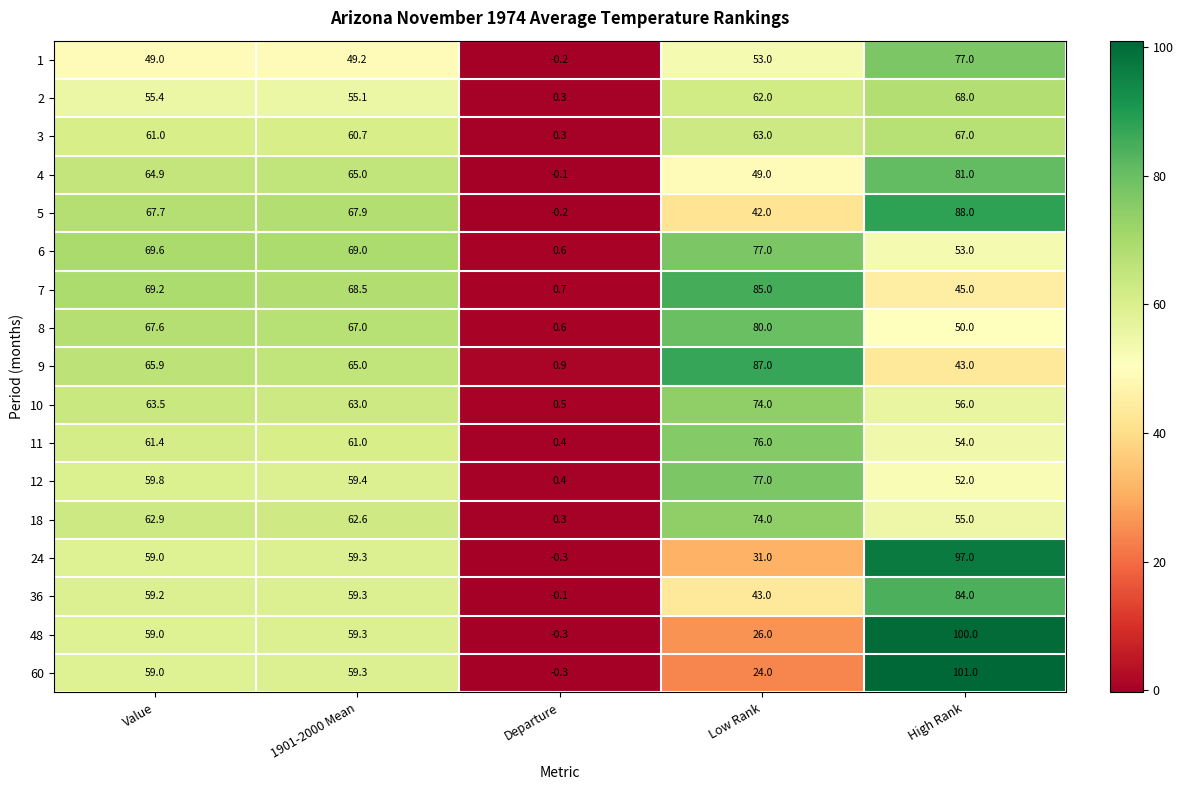

The value of 9 at Departure is 0.3. True or false?

False